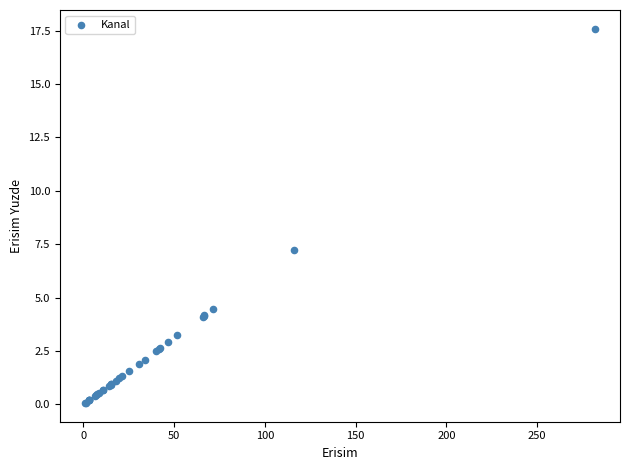

What Y value in the scatter plot is closest to 8?

7.2